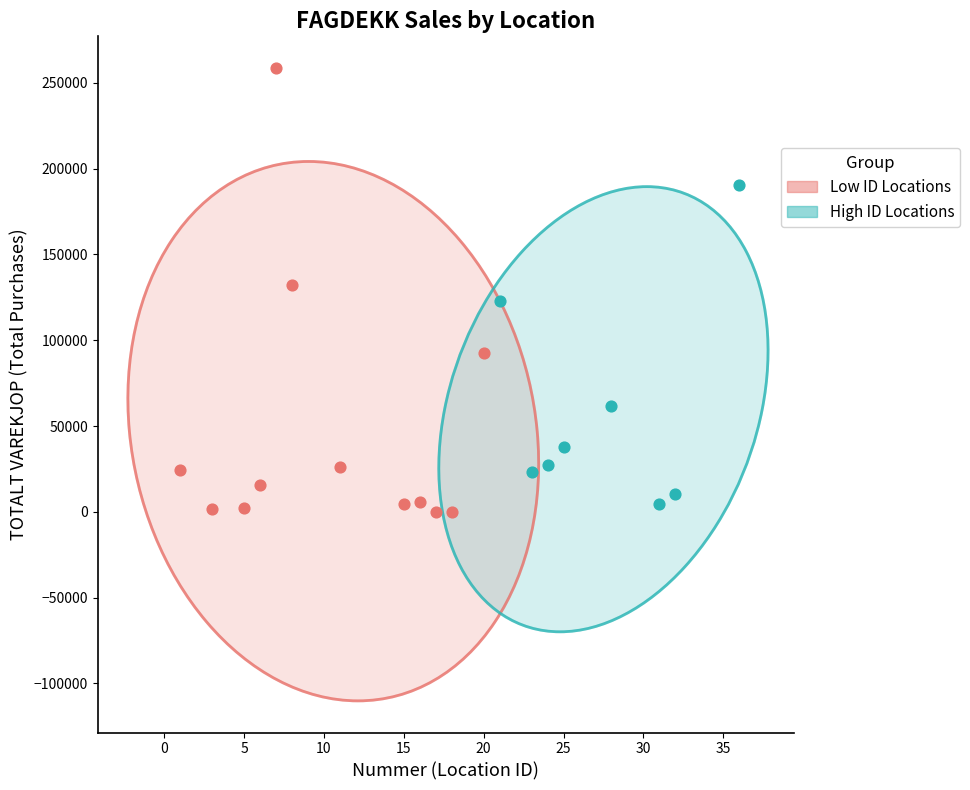

Which series contains the highest Y value?

Low ID Locations